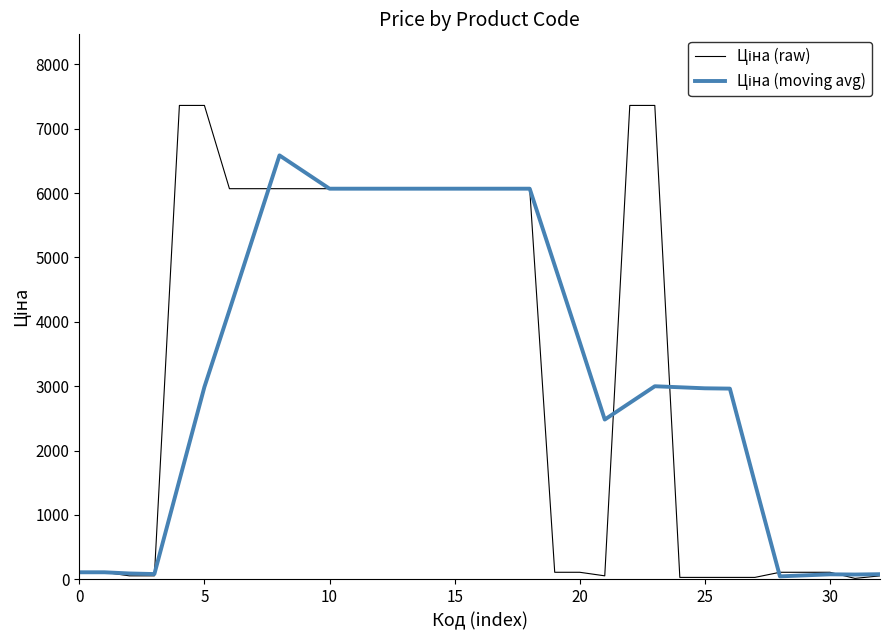

What is the maximum value shown in the chart?

7360.2